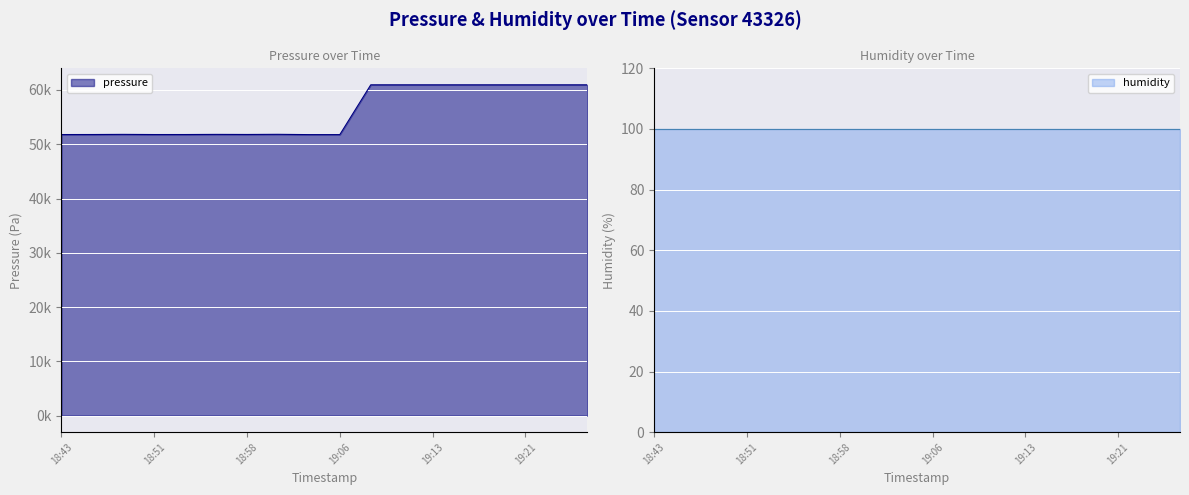

Reading right to left, extract all data points from this chart.

19:26=60944.0	19:23=60944.0	19:21=60944.0	19:18=60944.0	19:16=60944.0	19:13=60944.0	19:11=60944.0	19:08=60944.0	19:06=51771.5	19:03=51771.5	19:01=51824.1	18:58=51797.8	18:56=51811.9	18:53=51787.7	18:51=51785.6	18:48=51813.9	18:46=51789.7	18:43=51783.6